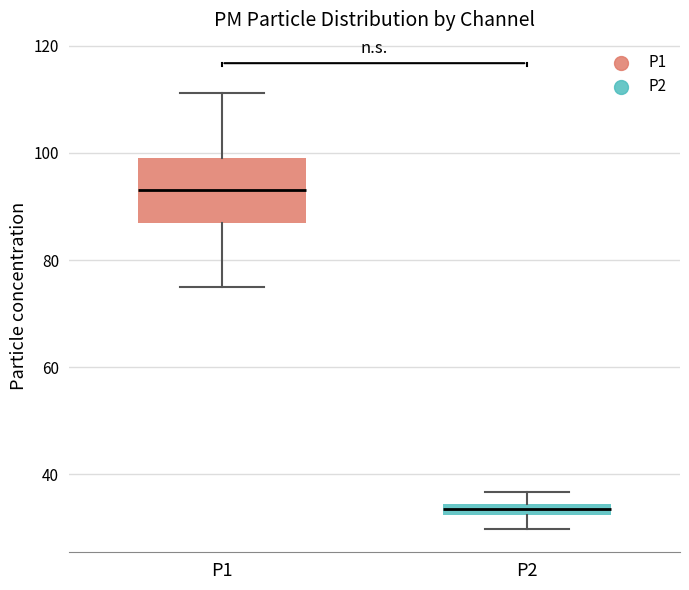

Which box has the highest median line?

P1